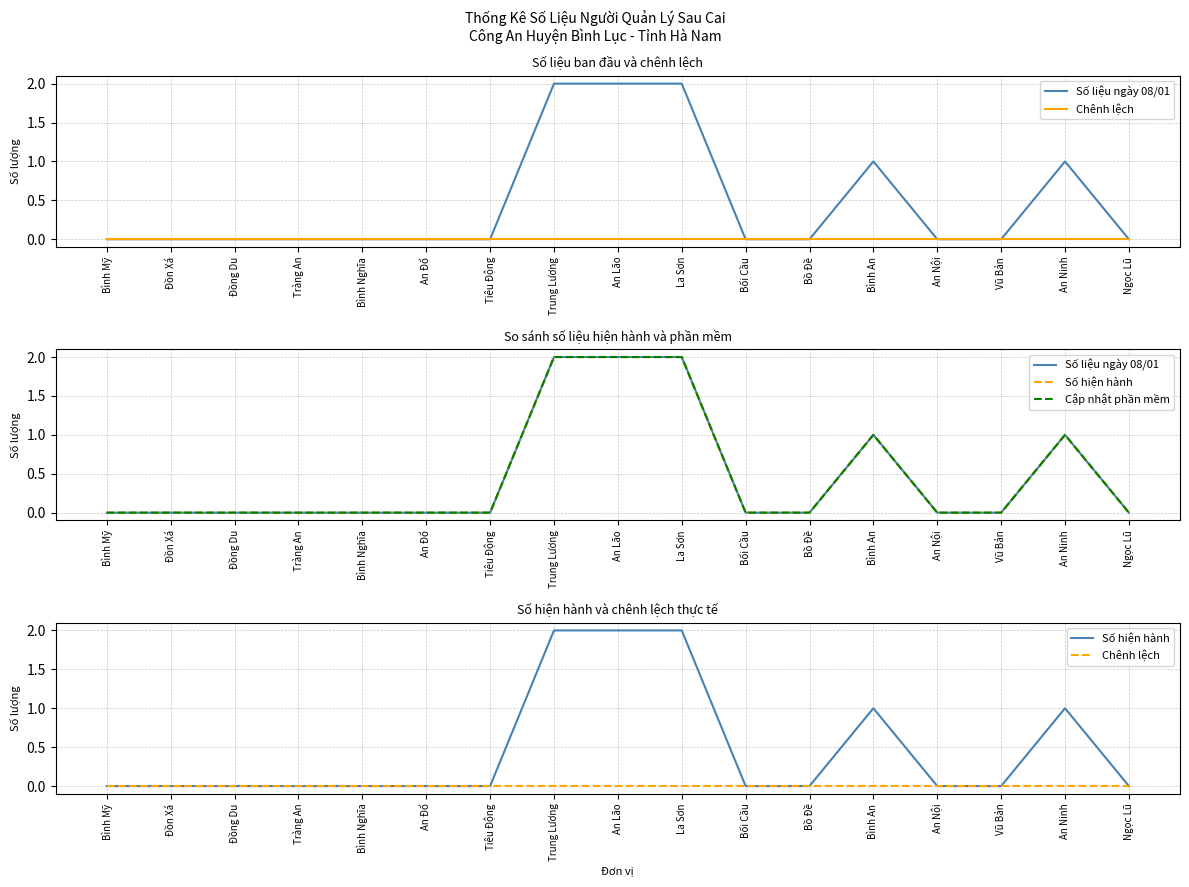

True or false: Số liệu ngày 08/01 and Chênh lệch cross at least once.

False